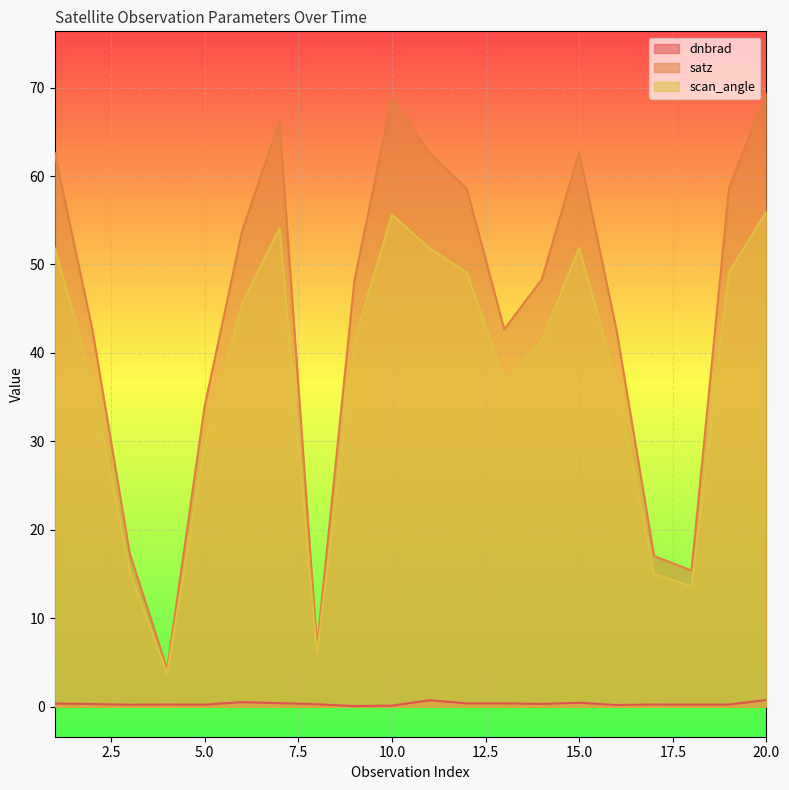

At 12, list the series in order from smallest to largest.

dnbrad, scan_angle, satz